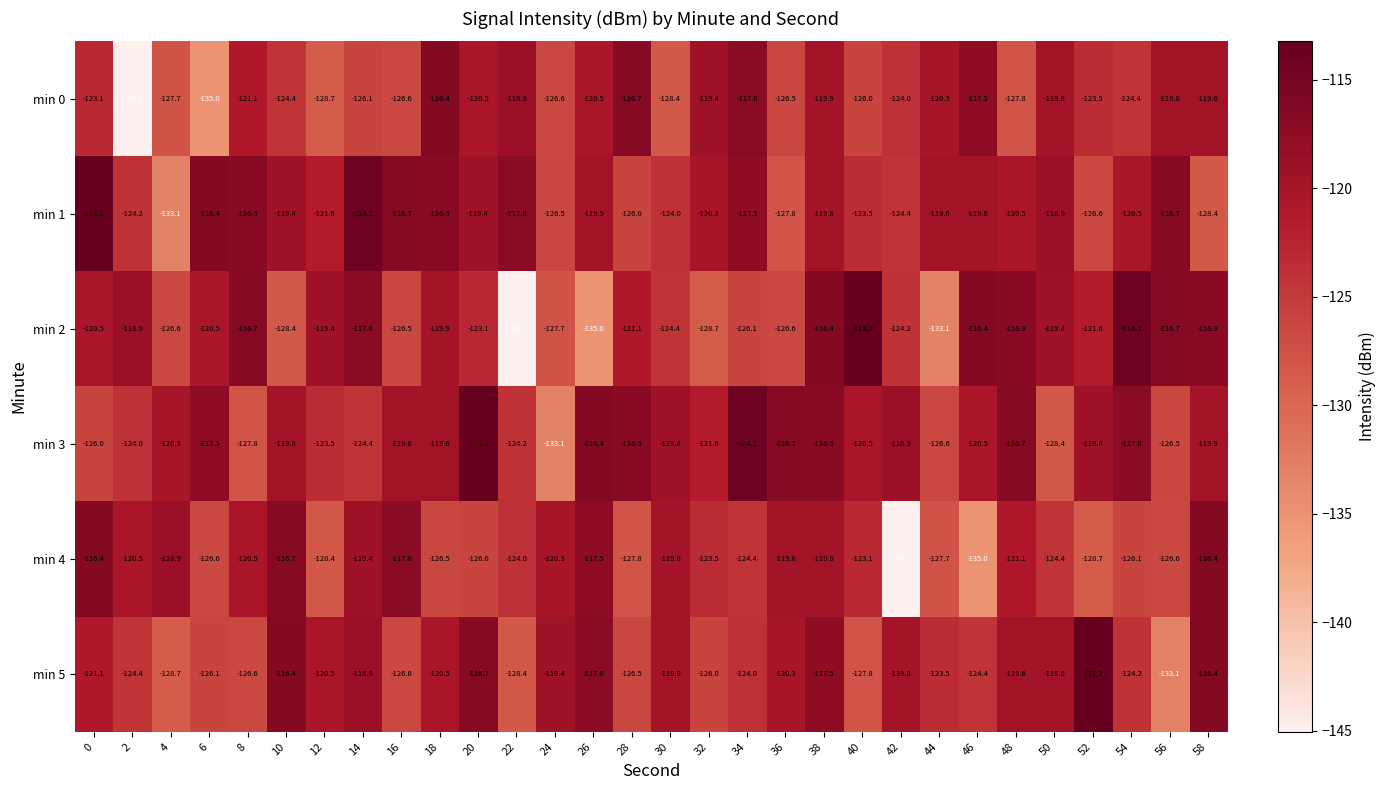

What is the maximum value for min 2?

-113.2